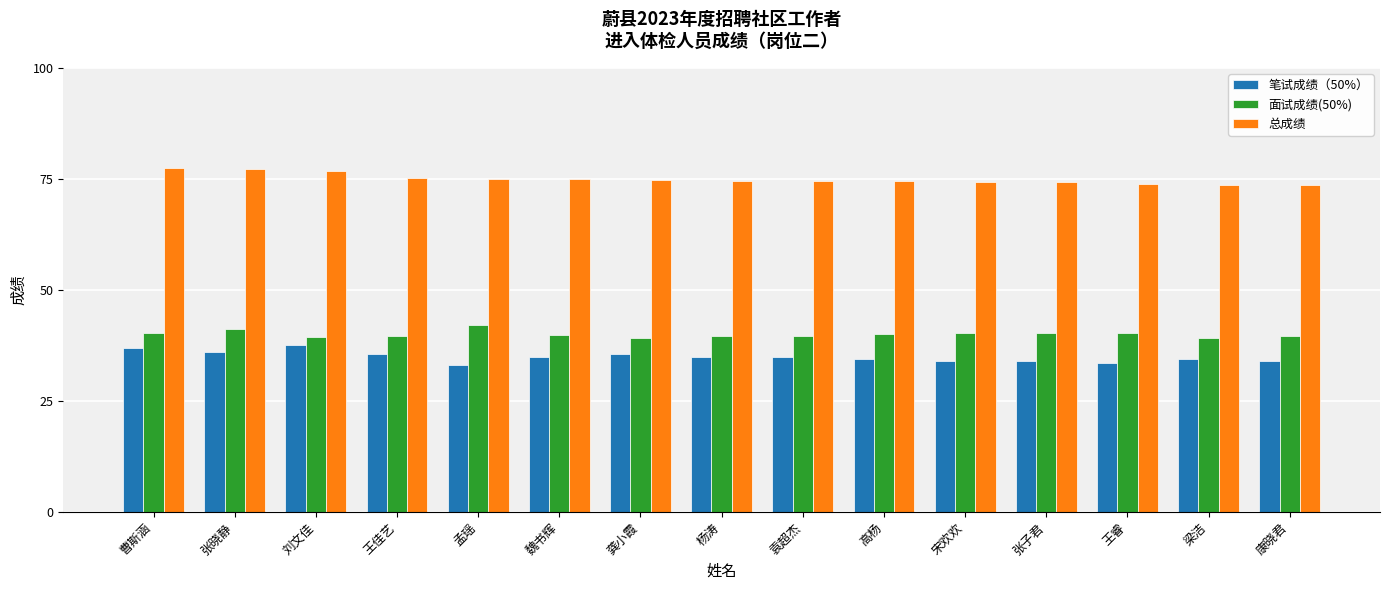

Which series has the largest total across all categories?

总成绩